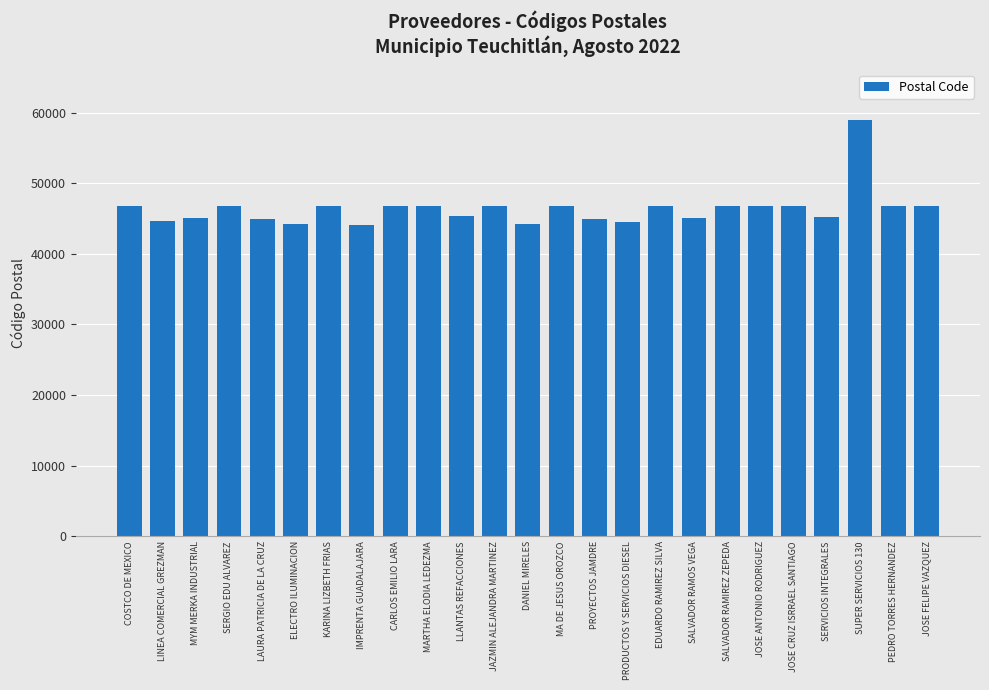

What is the average value?

46355